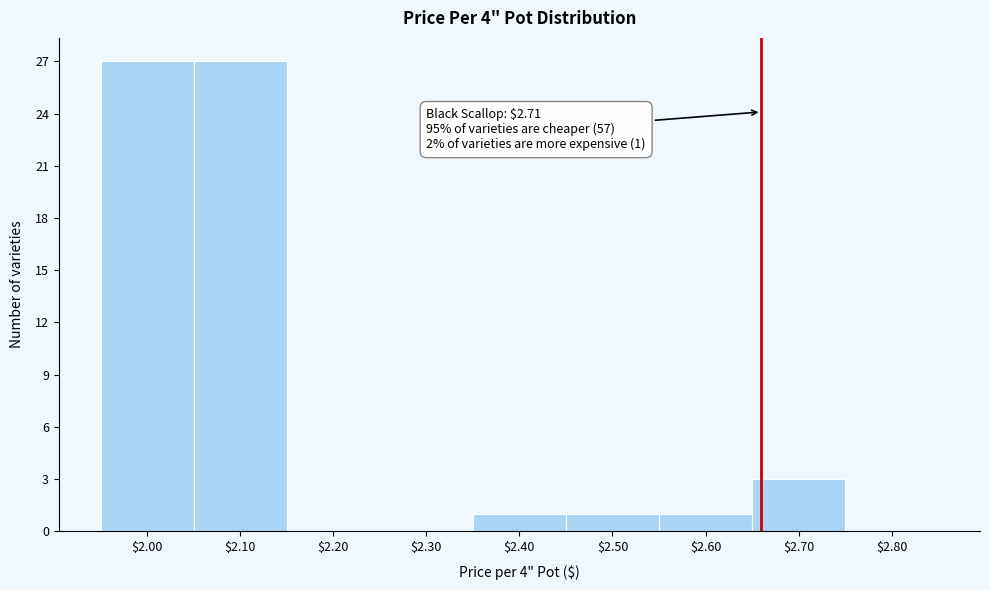

Is it true that the value at $2.60 is 1?

True